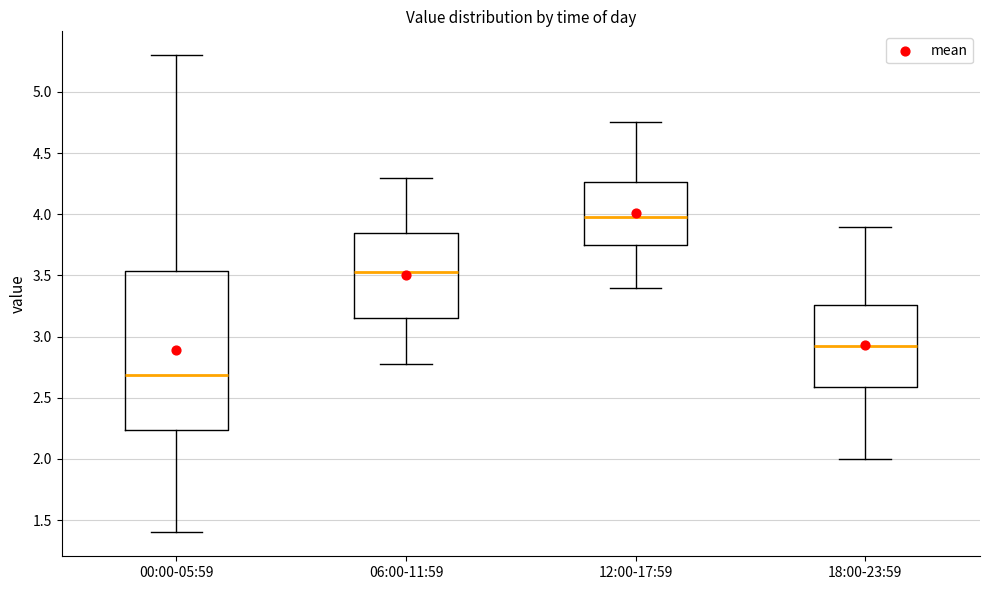

Where is the lower edge of the box for 00:00-05:59 on the y-axis? The values are not printed on the chart, so give them approximately, as read against the axis.

2.25